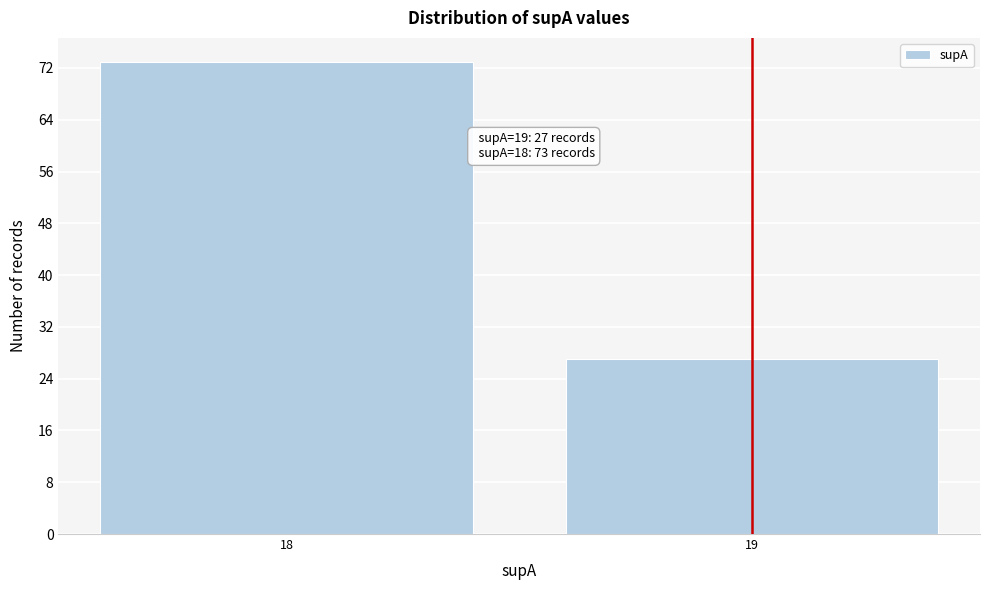

Reading left to right, list all the values displayed in this chart.

18=73	19=27